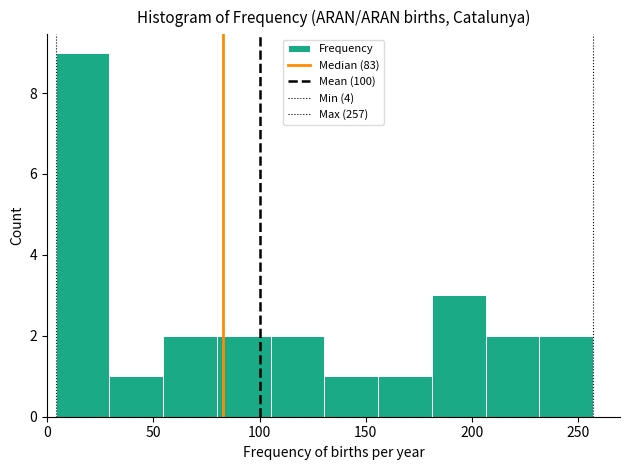

Over which range of the x-axis is the bar tallest?

5 to 30